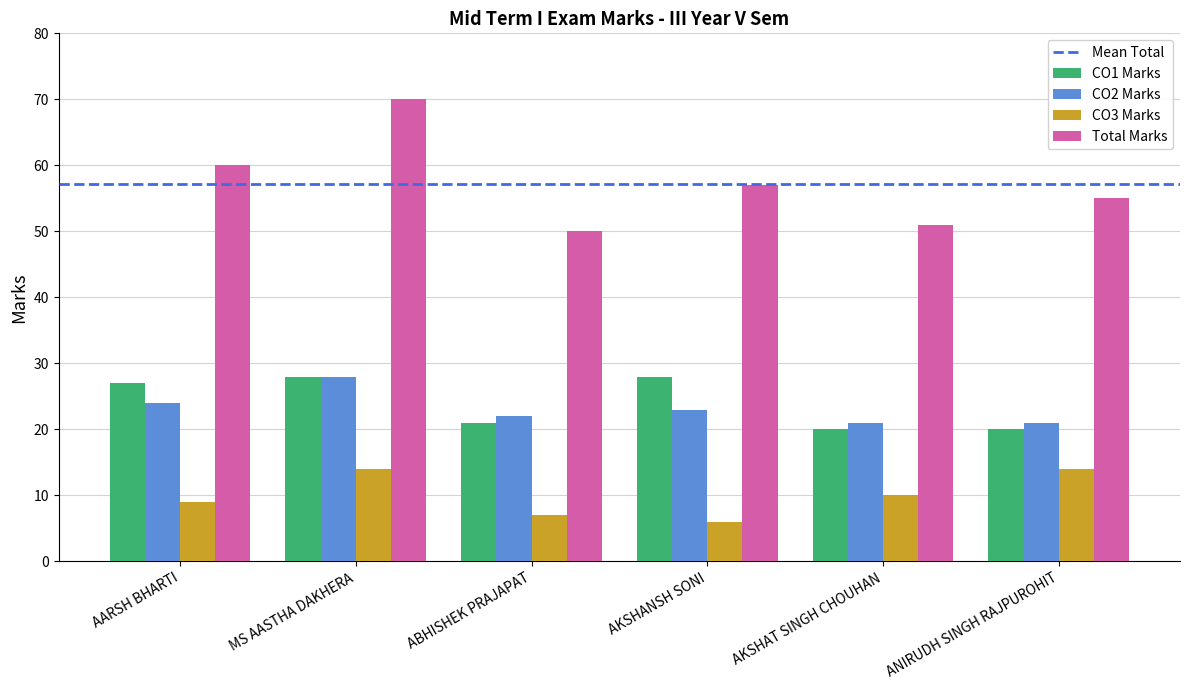

Is it true that Total Marks equals 50 at ABHISHEK PRAJAPAT?

True